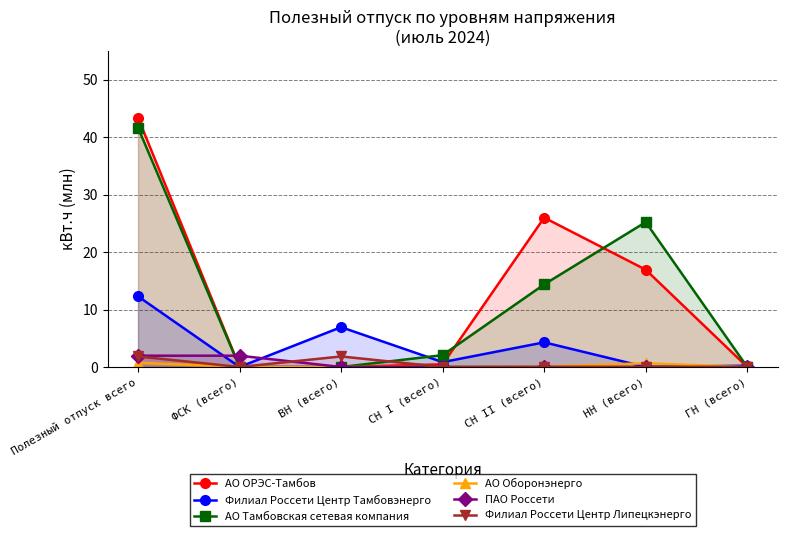

True or false: АО Тамбовская сетевая компания has a value of 23.7 at СН II (всего).

False